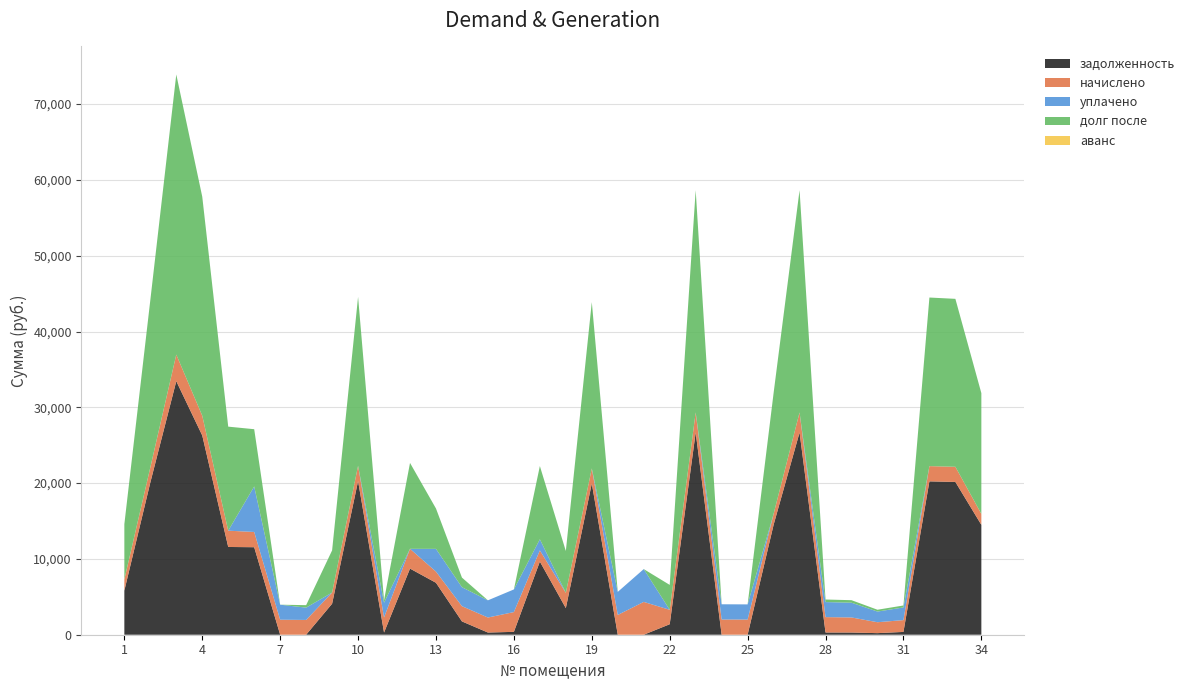

Reading left to right, what are all the values shown in this chart?

задолженность: 1=5818.1	2=20076.2	3=33449.9	4=26283.6	5=11576.8	6=11544.1	7=0.0	8=0.0	9=4089.1	10=20272.6	11=289.2	12=8723.3	13=6851.0	14=1755.4	15=287.8	16=378.6	17=9651.0	18=3510.8	19=19958.4	20=0.0	21=0.0	22=1383.2	23=26676.5	24=0.0	25=0.0	26=14497.2	27=26676.5	28=294.8	29=289.2	30=209.1	31=369.0	32=20233.4	33=20154.7	34=14497.2
начислено: 1=1474.2	2=1992.9	3=3506.1	4=2609.1	5=2148.9	6=2012.4	7=1981.2	8=1950.0	9=1474.2	10=2012.4	11=1989.0	12=2609.1	13=1474.2	14=2012.4	15=1981.2	16=2609.1	17=1474.2	18=2012.4	19=1981.2	20=2609.1	21=4329.0	22=1903.2	23=2648.1	24=2008.5	25=2000.7	26=1439.1	27=2648.1	28=2028.0	29=1989.0	30=1439.1	31=1560.0	32=2008.5	33=2000.7	34=1439.1
уплачено: 1=0.0	2=0.0	3=0.0	4=0.0	5=0.0	6=6000.0	7=1980.0	8=1625.0	9=0.0	10=1.0	11=1946.7	12=0.0	13=3000.0	14=2500.0	15=2269.0	16=2988.0	17=1466.0	18=0.0	19=0.0	20=3044.0	21=4329.0	22=0.0	23=0.0	24=2007.0	25=2000.0	26=0.0	27=0.0	28=1984.8	29=1946.7	30=1408.0	31=1669.0	32=0.0	33=0.0	34=0.0
долг после: 1=7292.3	2=22069.1	3=36956.0	4=28892.7	5=13725.7	6=7556.6	7=1.0	8=325.0	9=5563.3	10=22284.0	11=331.5	12=11332.4	13=5325.2	14=1267.8	15=0.0	16=0.0	17=9659.2	18=5523.2	19=21939.6	20=0.0	21=0.0	22=3286.4	23=29324.6	24=1.2	25=0.5	26=15936.3	27=29324.6	28=338.0	29=331.5	30=240.2	31=260.0	32=22241.9	33=22155.4	34=15936.3
аванс: 1=0.0	2=0.0	3=0.0	4=0.0	5=0.0	6=0.0	7=0.2	8=0.0	9=0.0	10=0.0	11=0.0	12=0.0	13=0.0	14=0.0	15=0.0	16=0.0	17=0.0	18=0.0	19=0.0	20=0.8	21=0.3	22=0.0	23=0.0	24=0.3	25=0.2	26=0.0	27=0.0	28=0.0	29=0.0	30=0.0	31=0.0	32=0.0	33=0.0	34=0.0